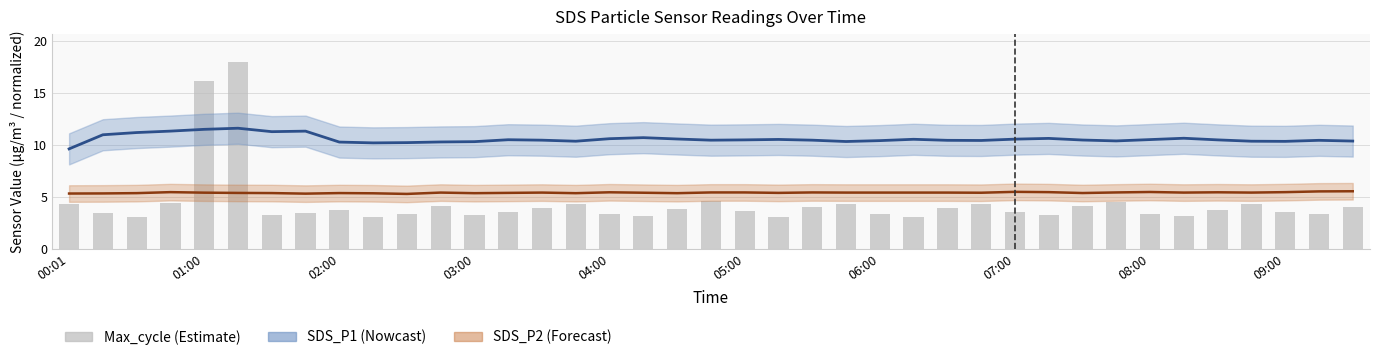

At which label is Max_cycle closest to 10?

19